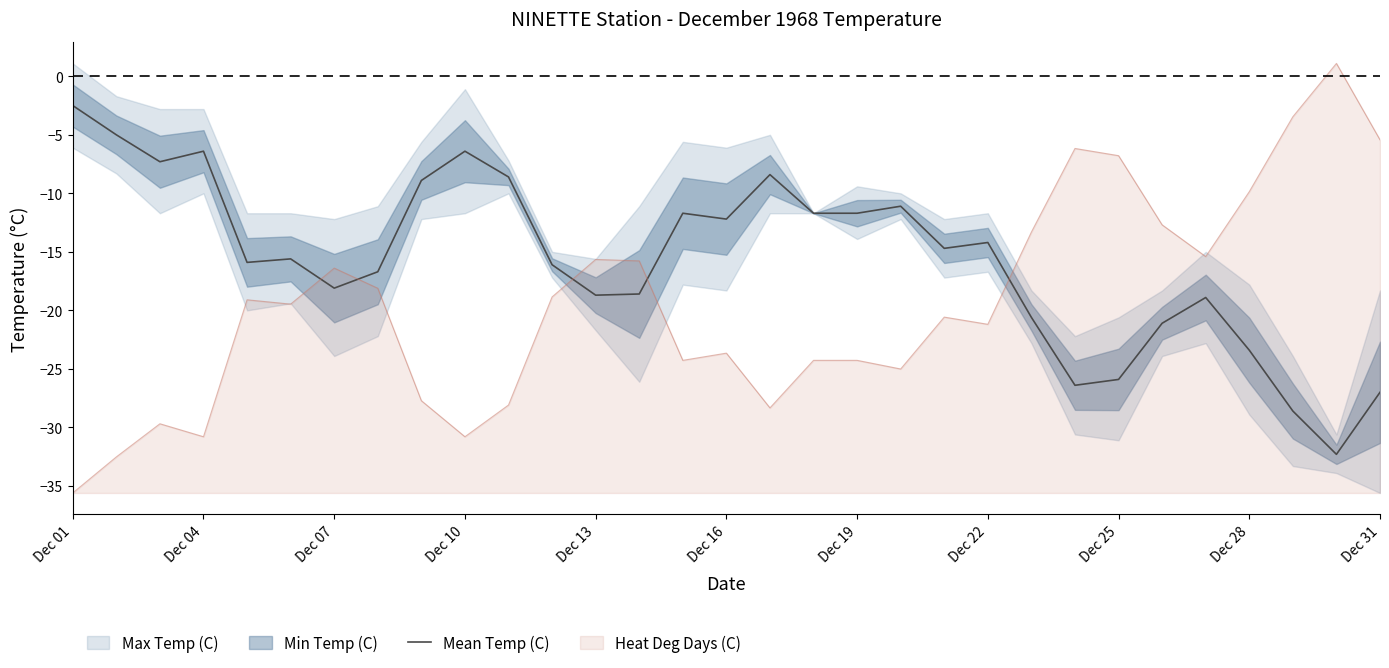

How many values exceed -15?

15